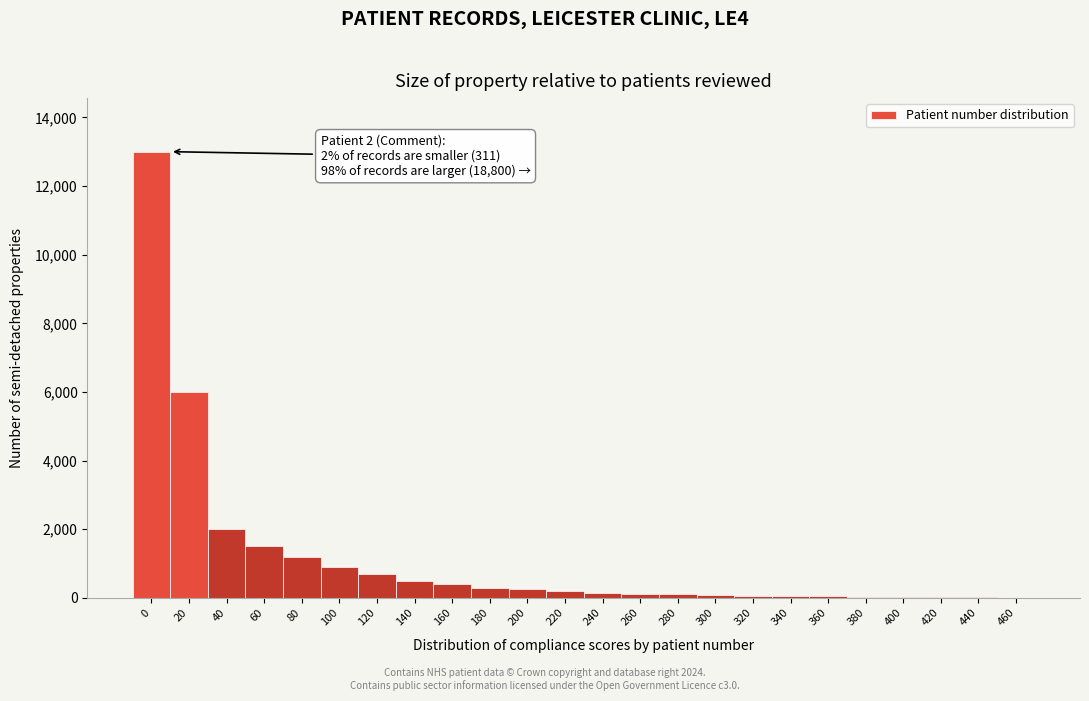

The value at 100 is 1584. True or false?

False